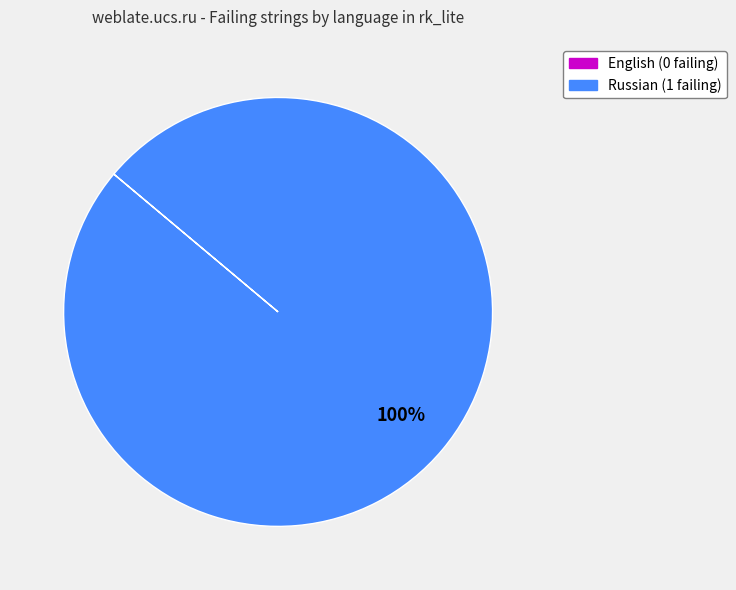

Is there a majority slice in this chart?

Yes